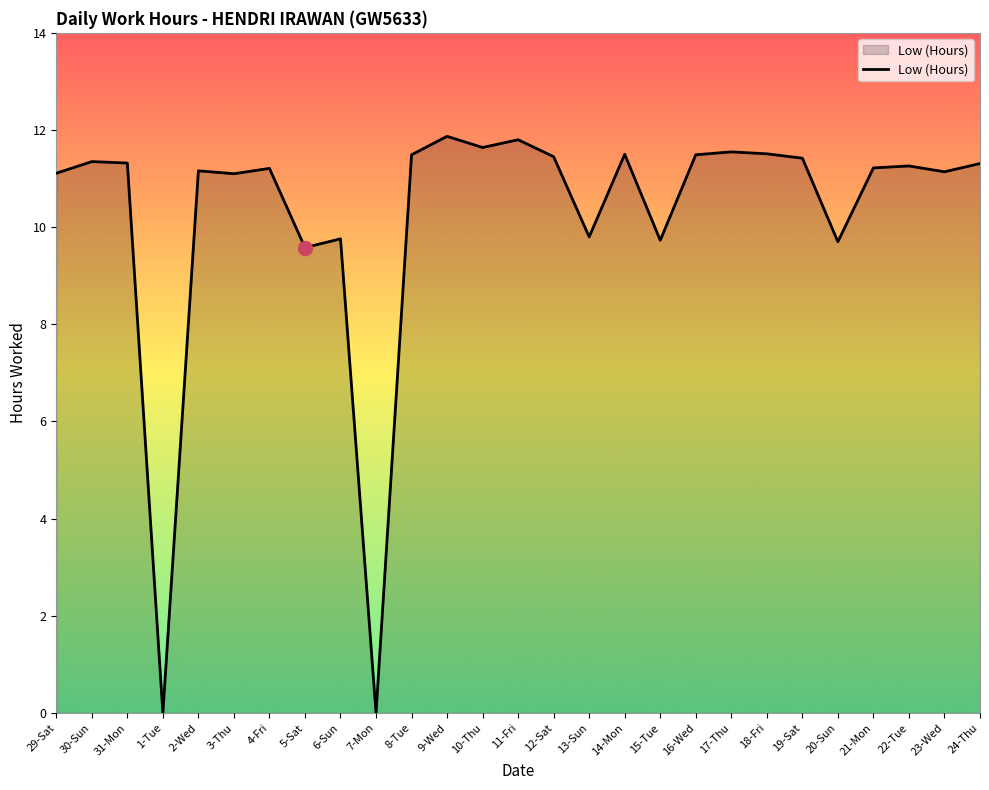

What is the maximum value shown in the chart?

11.9